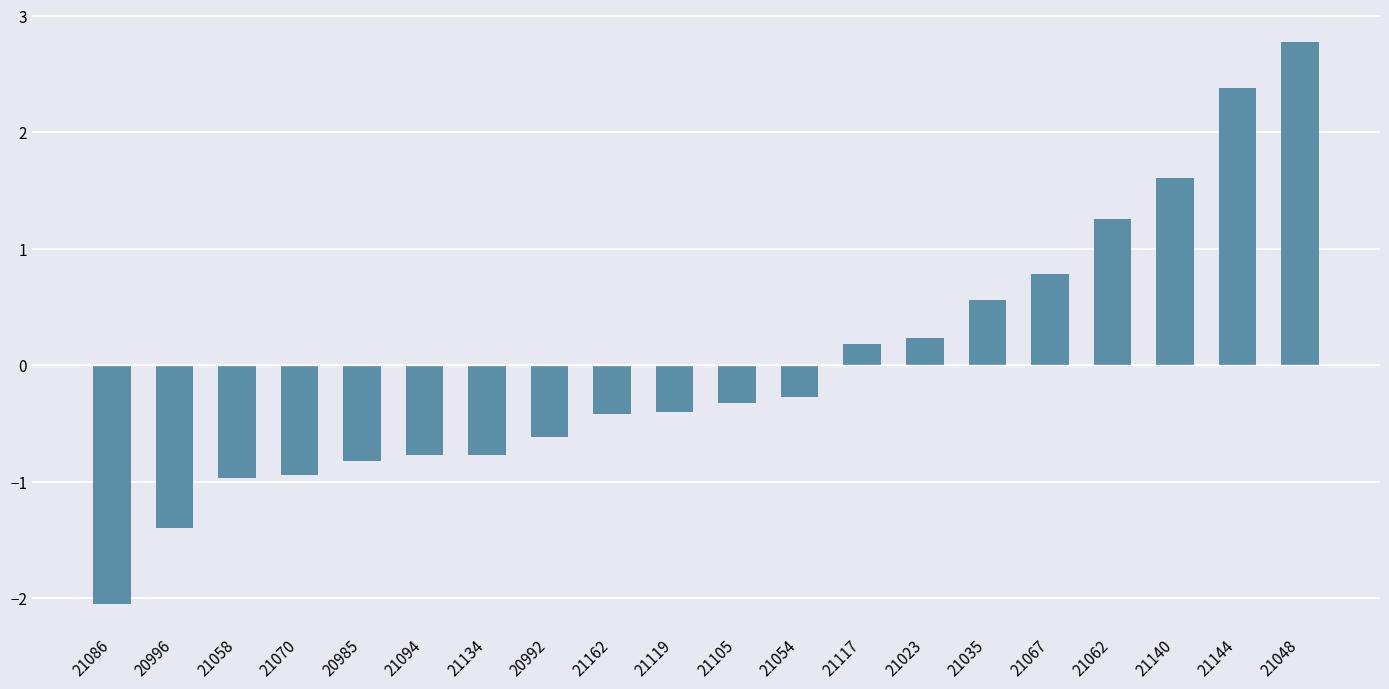

The chart shows a value of -0.4 at 21162. True or false?

True